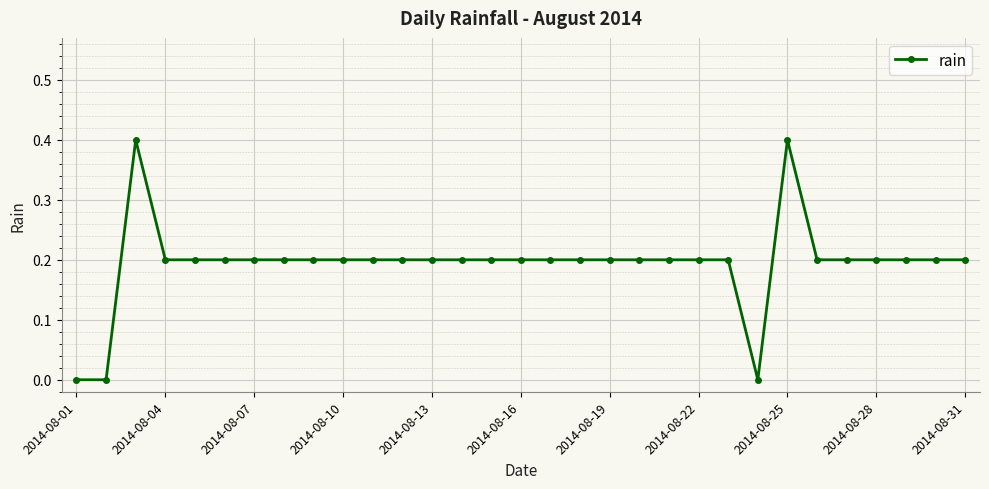

What is the maximum value shown in the chart?

0.4